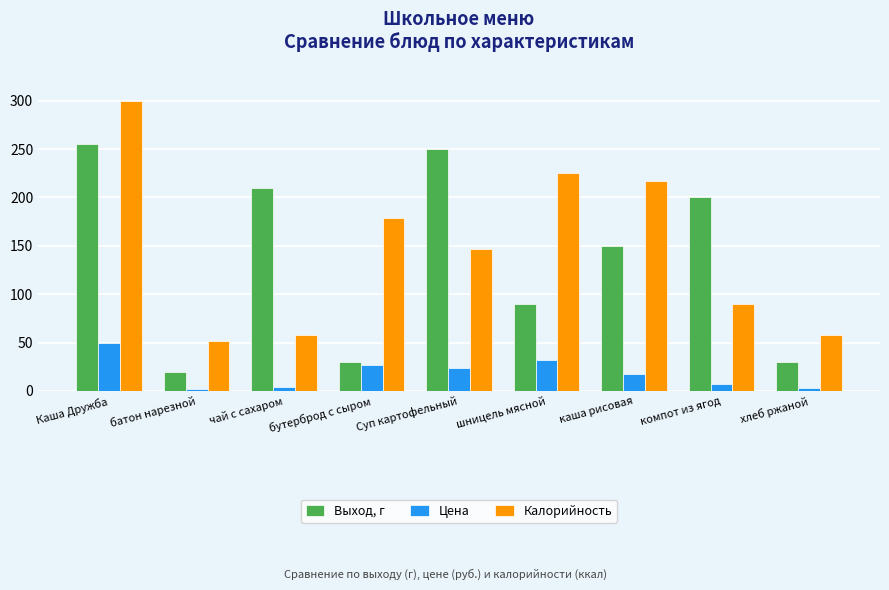

What is the difference between the highest and lowest values at бутерброд с сыром?

152.0